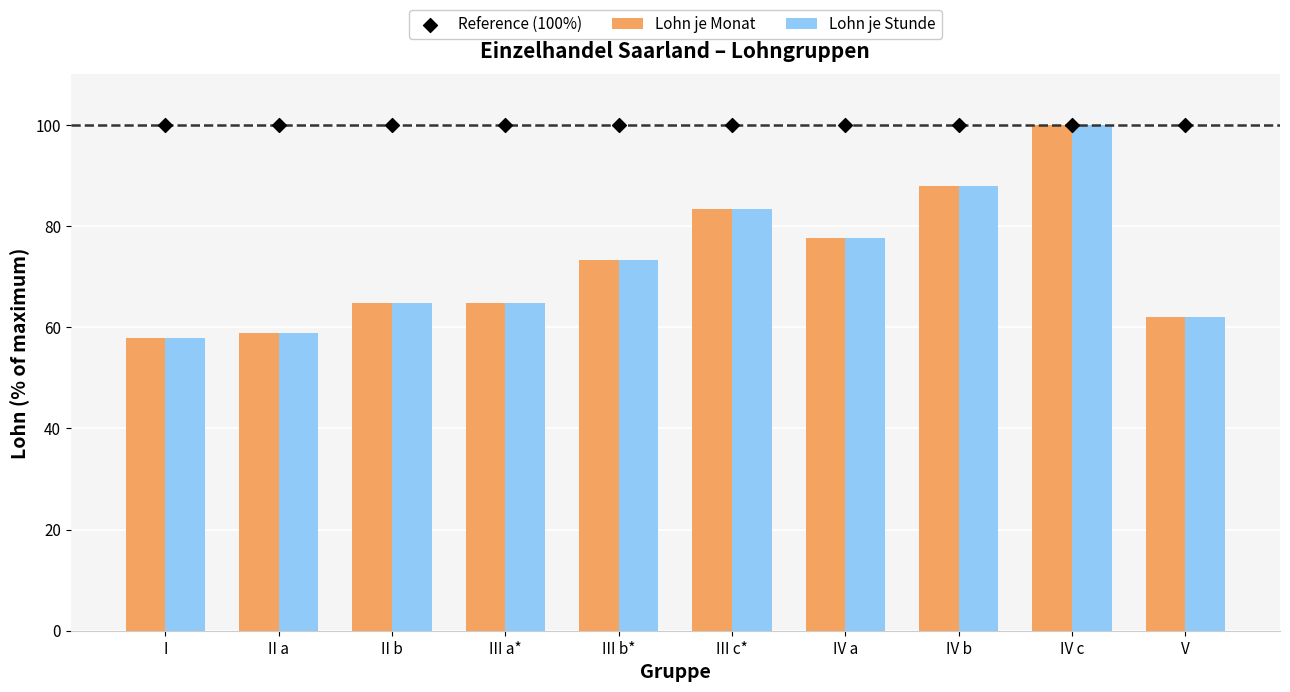

What is the total value across all series at IV b?

276.1